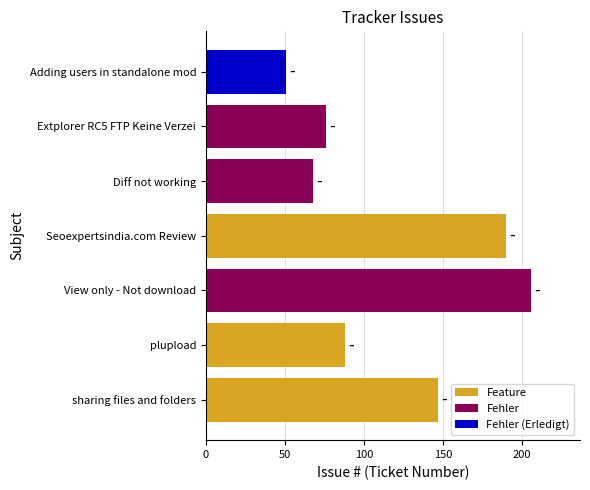

Between Diff not working and View only - Not download, which is larger?

View only - Not download